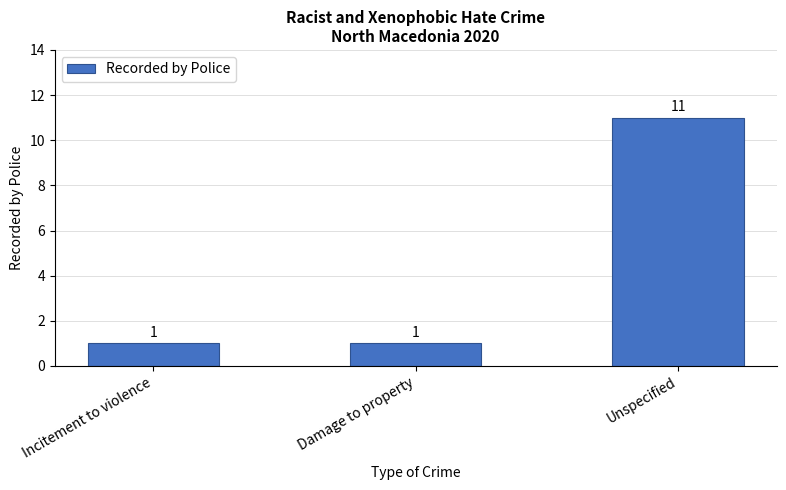

True or false: the data shows 0 at Damage to property.

False